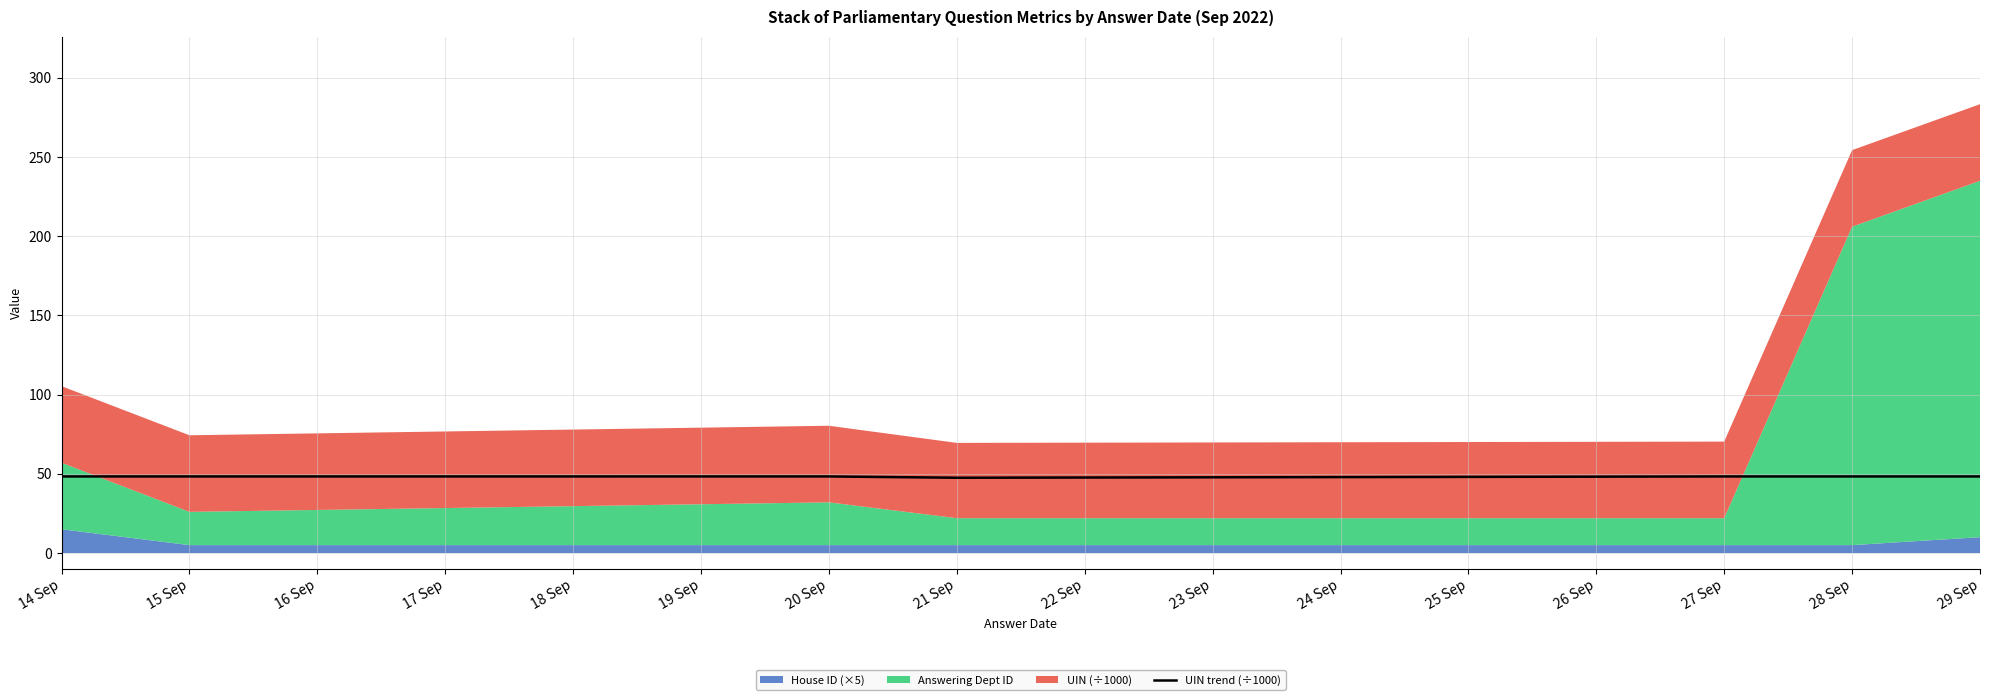

True or false: UIN trend (÷1000) has a value of 20.5 at 29 Sep.

False